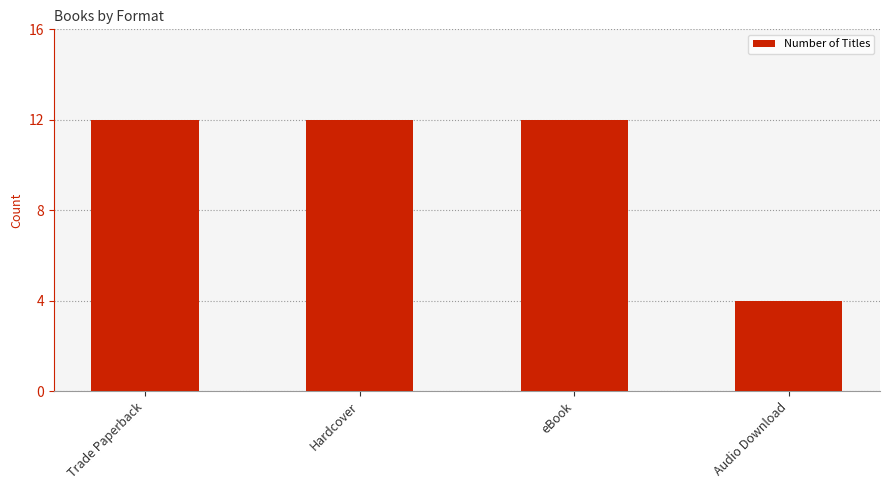

The value at eBook is 7. True or false?

False